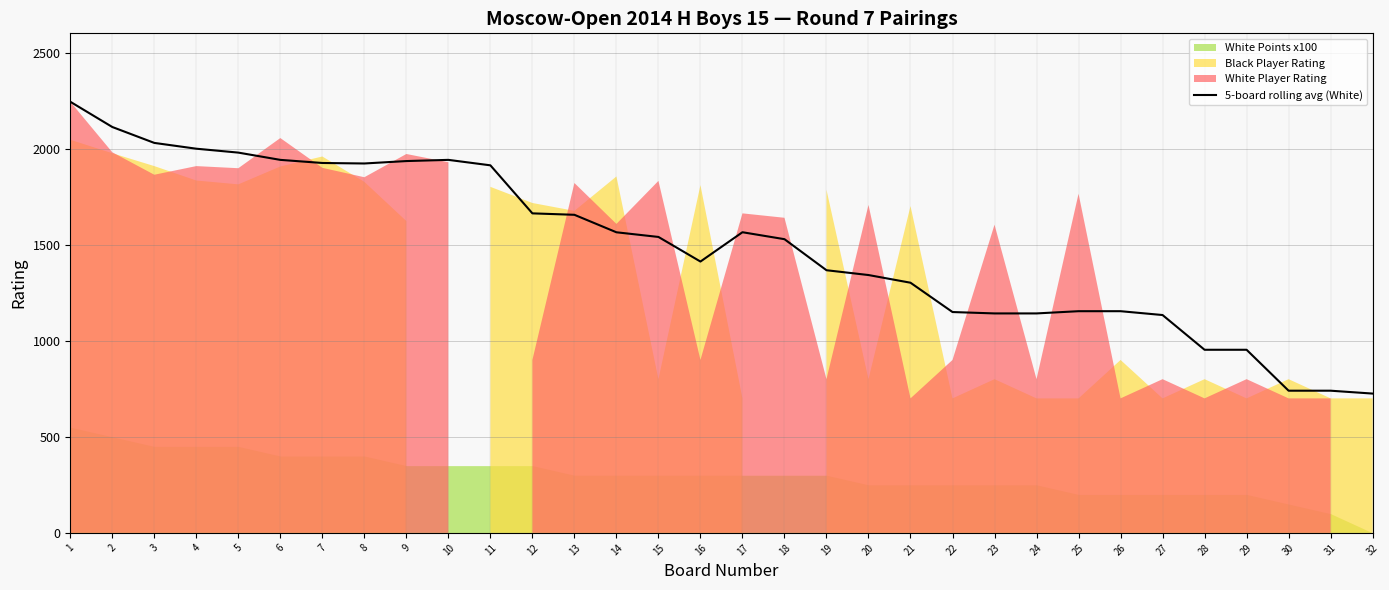

Which label corresponds to the largest value in the chart?

1